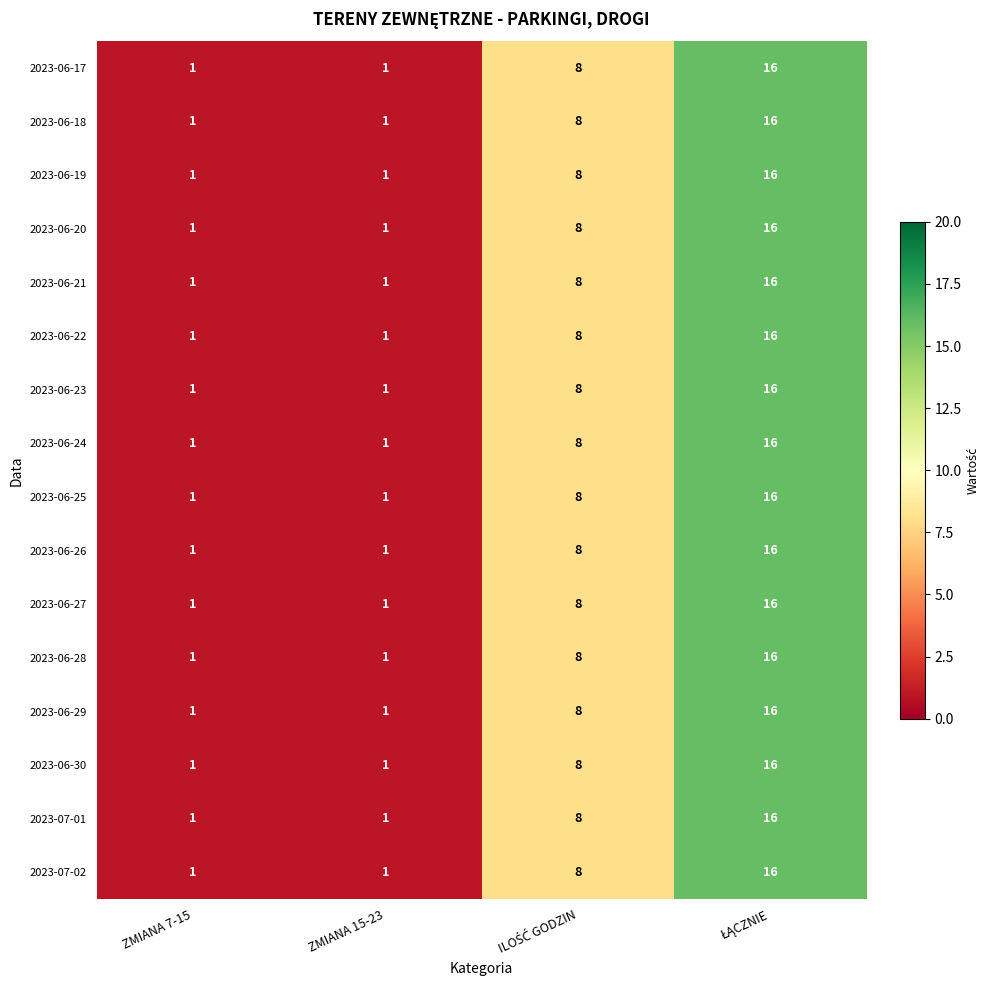

Count the 2023-06-23 values in the range 1 to 16.

4